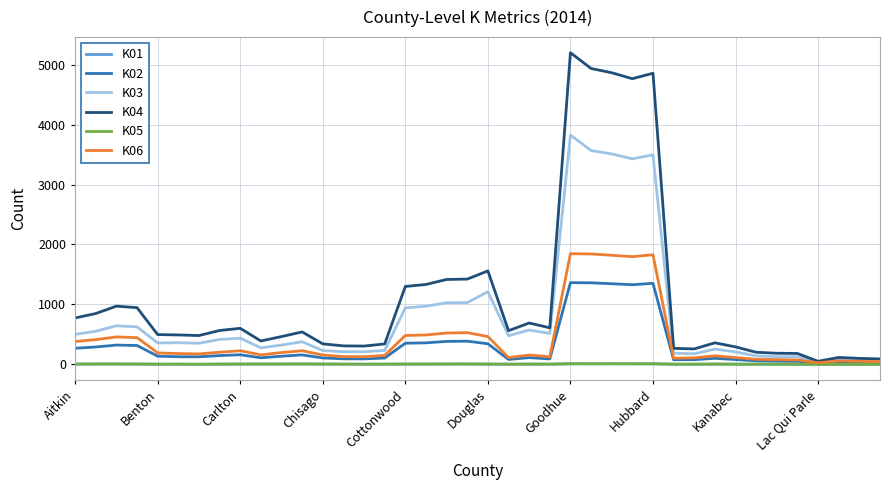

Which series has the largest total across all categories?

K04